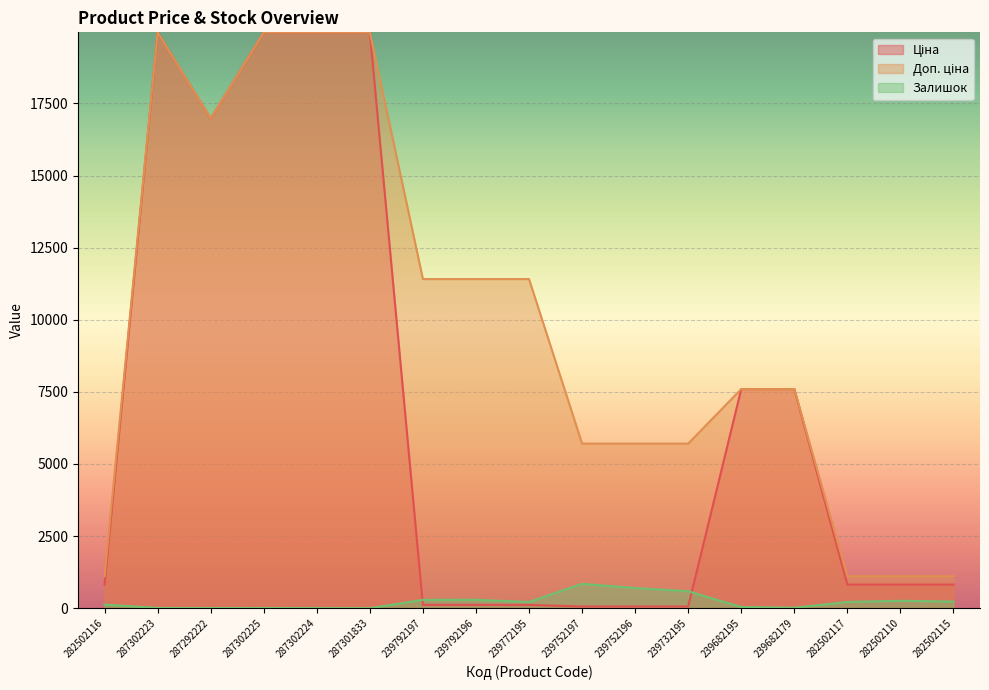

The value of Доп. ціна at 287302223 is 19964.2. True or false?

True